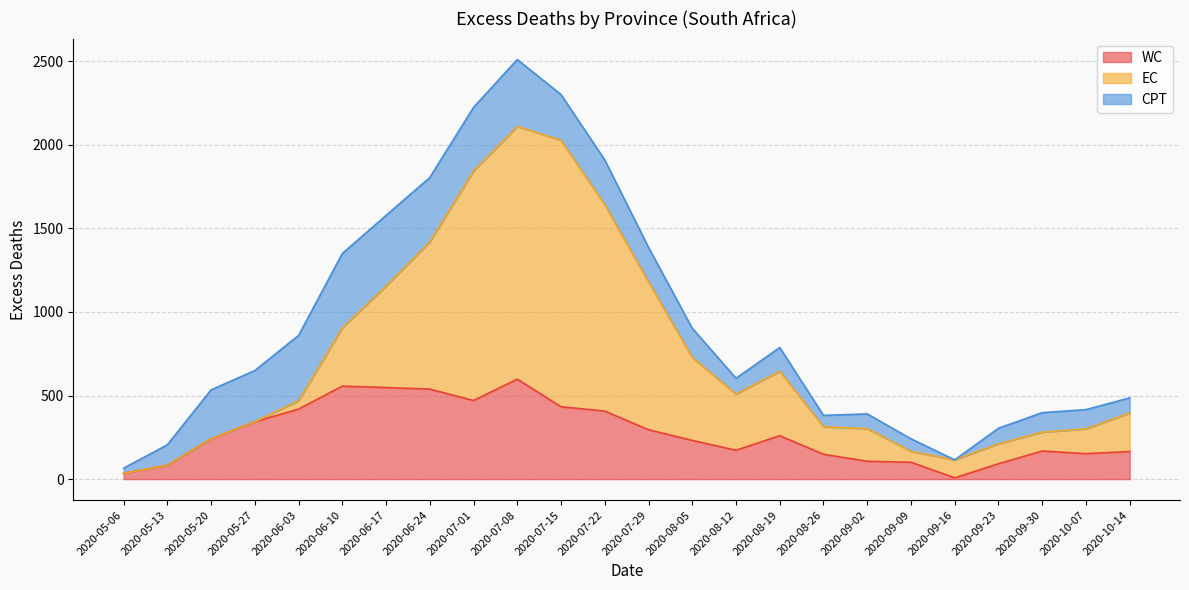

At which label is EC closest to 796?

2020-06-24